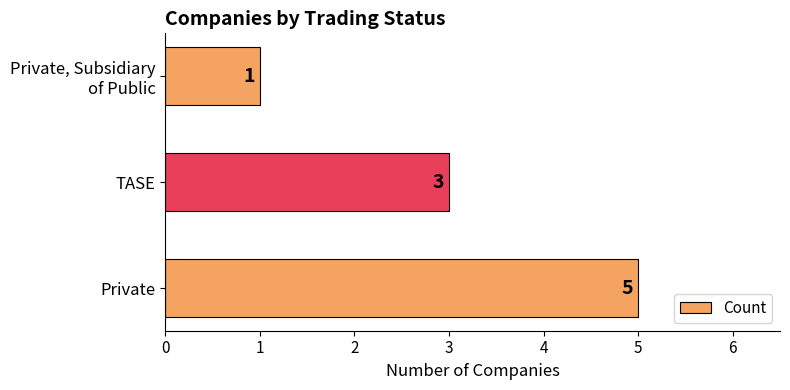

Are the bars horizontal?

Yes